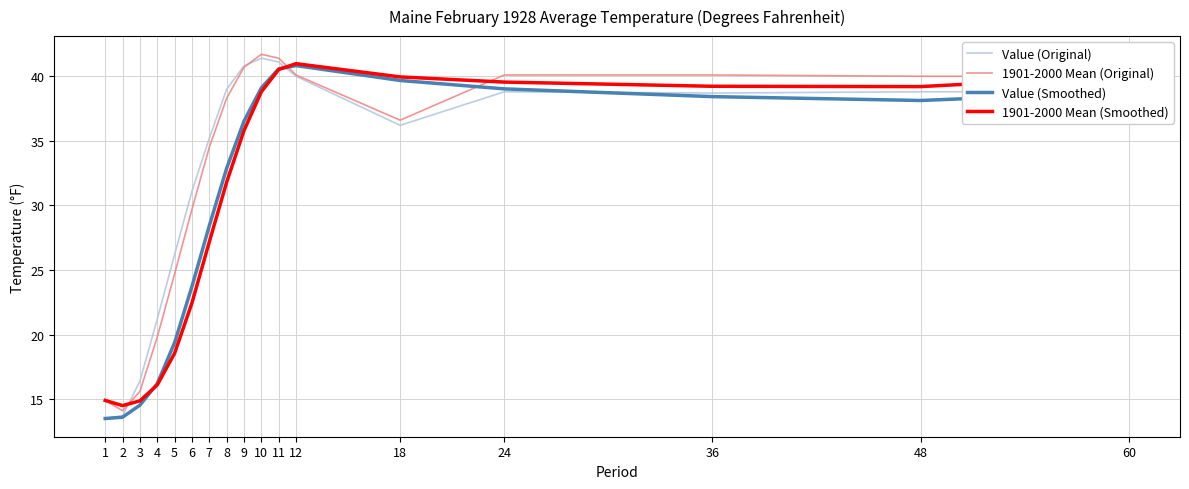

At 36, list the series in order from smallest to largest.

Value (Smoothed), Value (Original), 1901-2000 Mean (Smoothed), 1901-2000 Mean (Original)